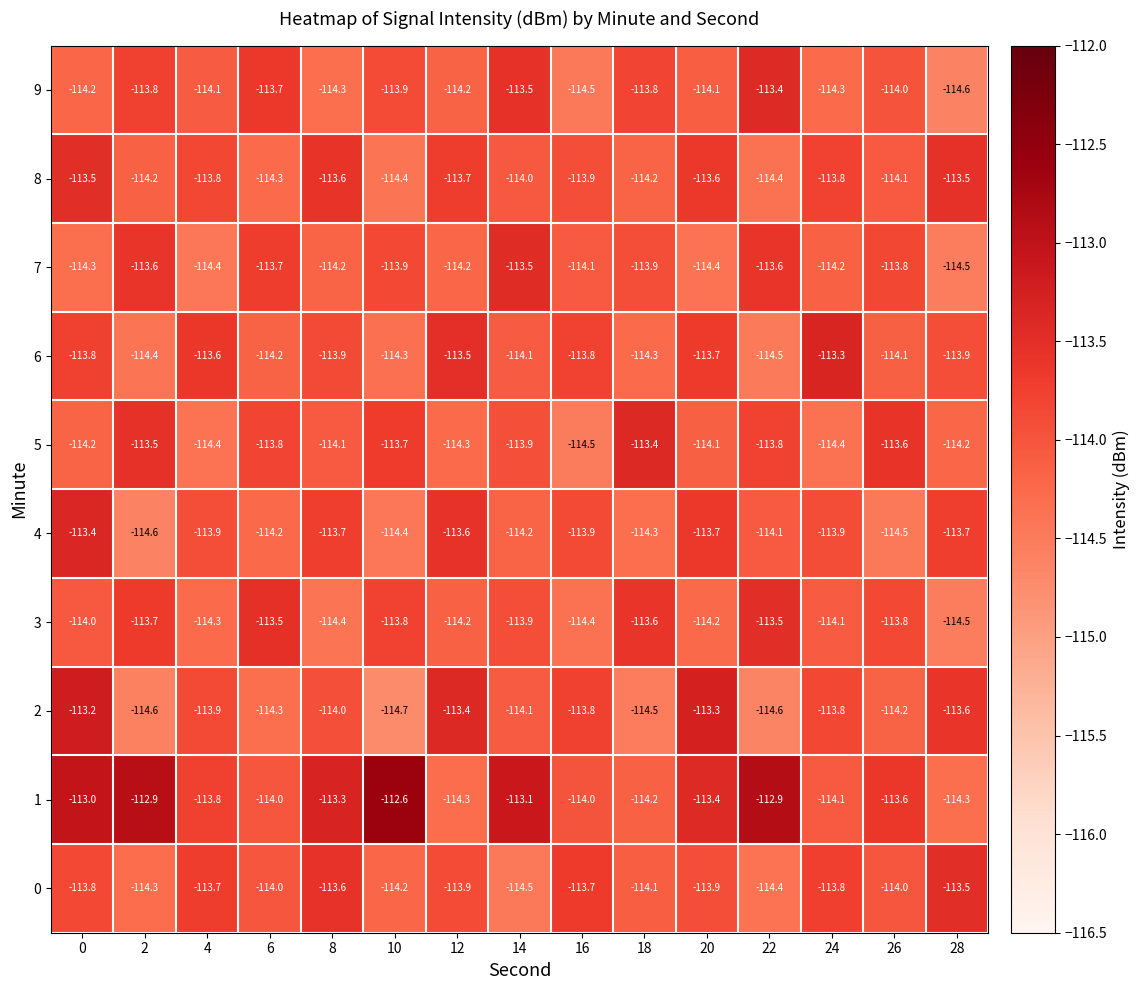

What is the highest value of the 9 series?

-113.4